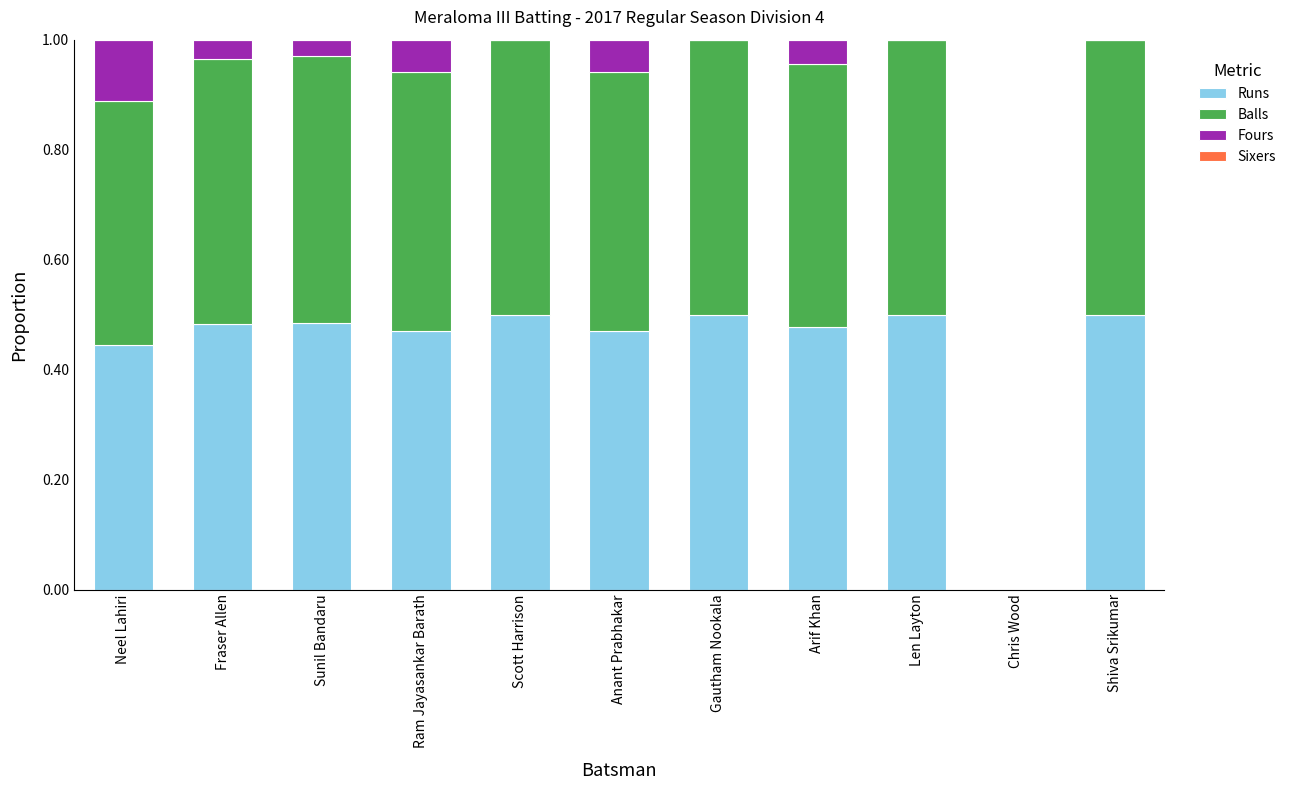

What is the total value across all series at Arif Khan?

1.0